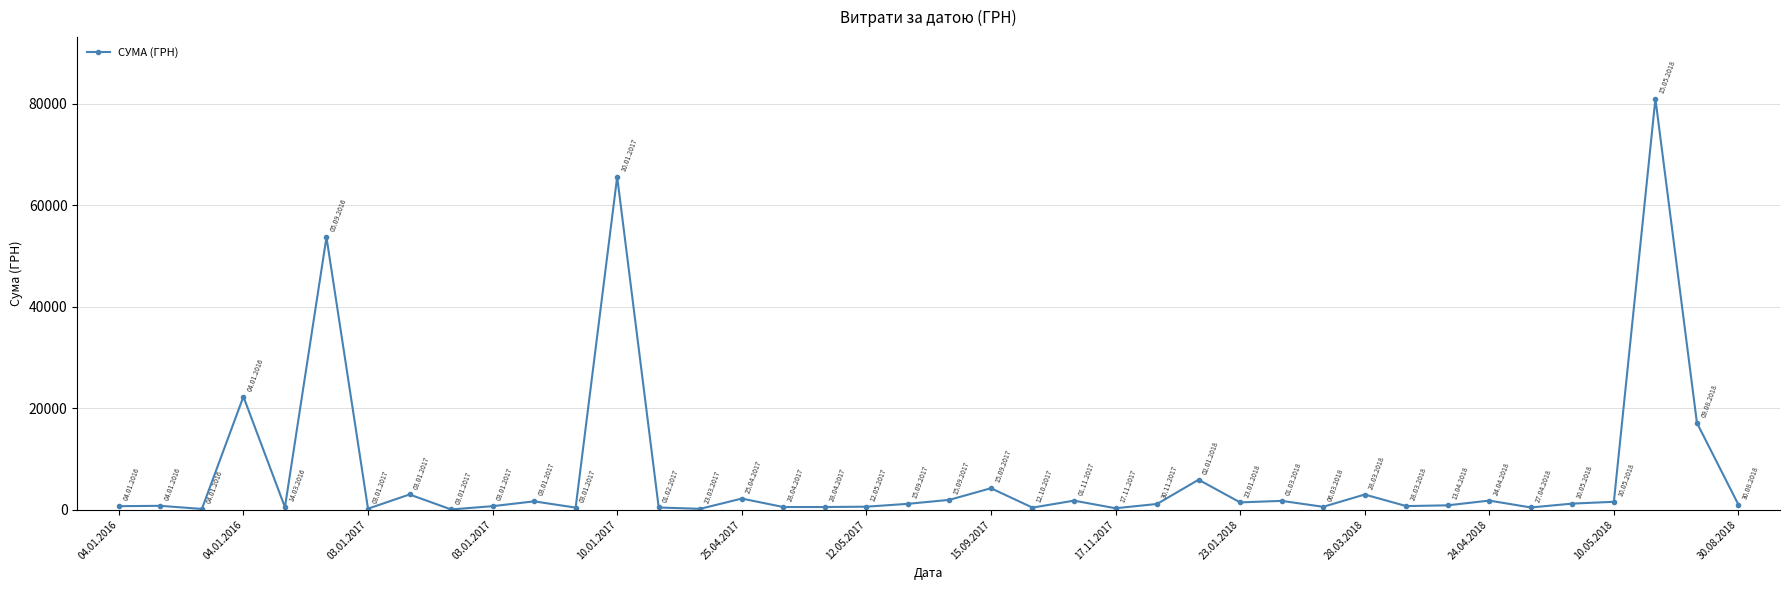

What is the difference between the maximum and minimum values?

80931.4